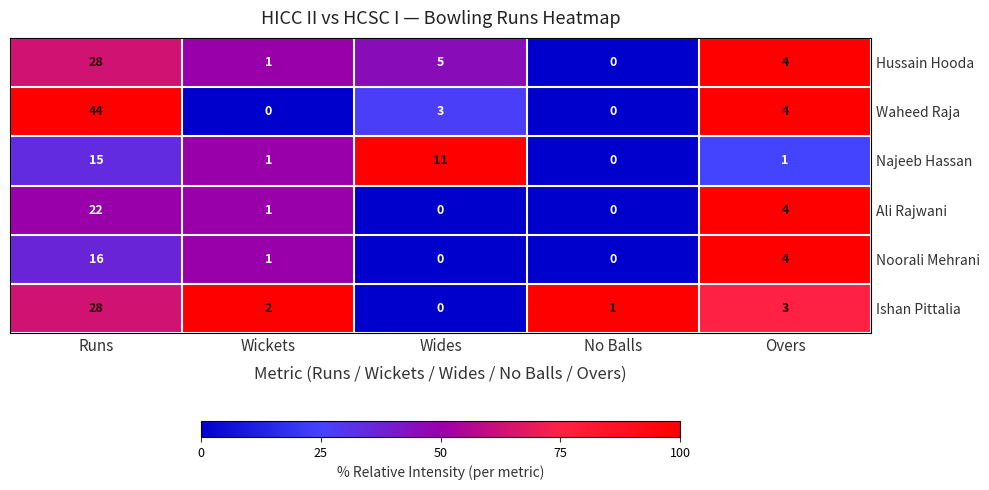

Between Wides and No Balls, which series saw the biggest shift?

Najeeb Hassan